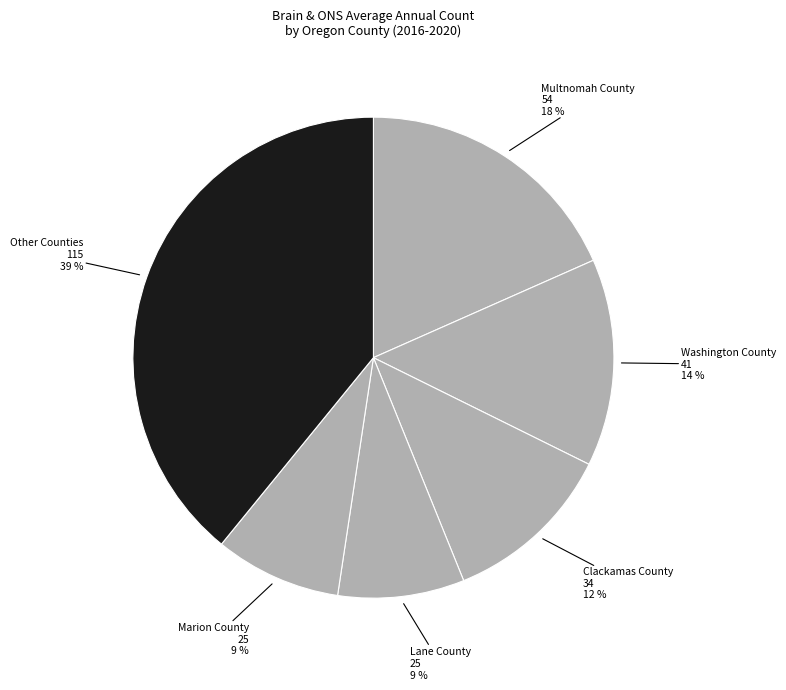

The Lane County slice represents 14% of the pie. True or false?

False